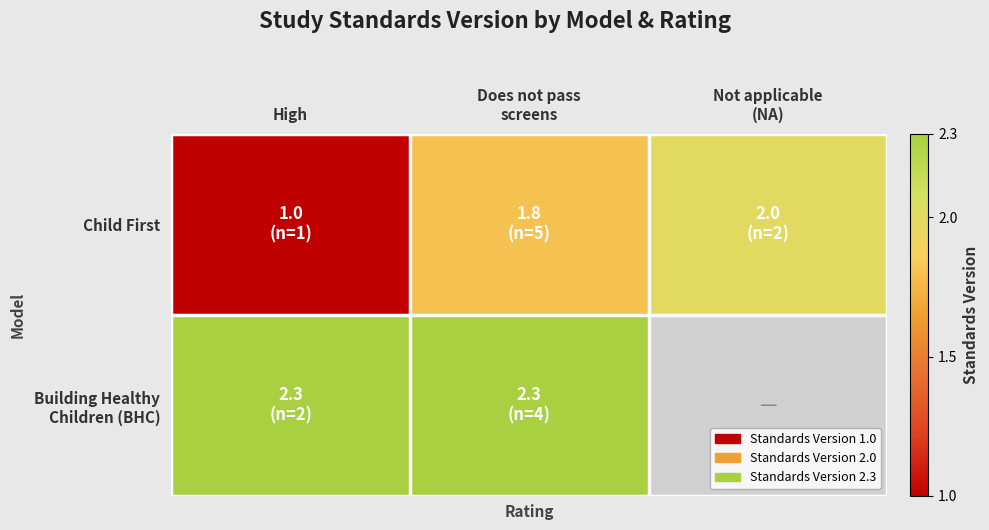

Where is Building Healthy Children (BHC) nearest to the value 2?

High